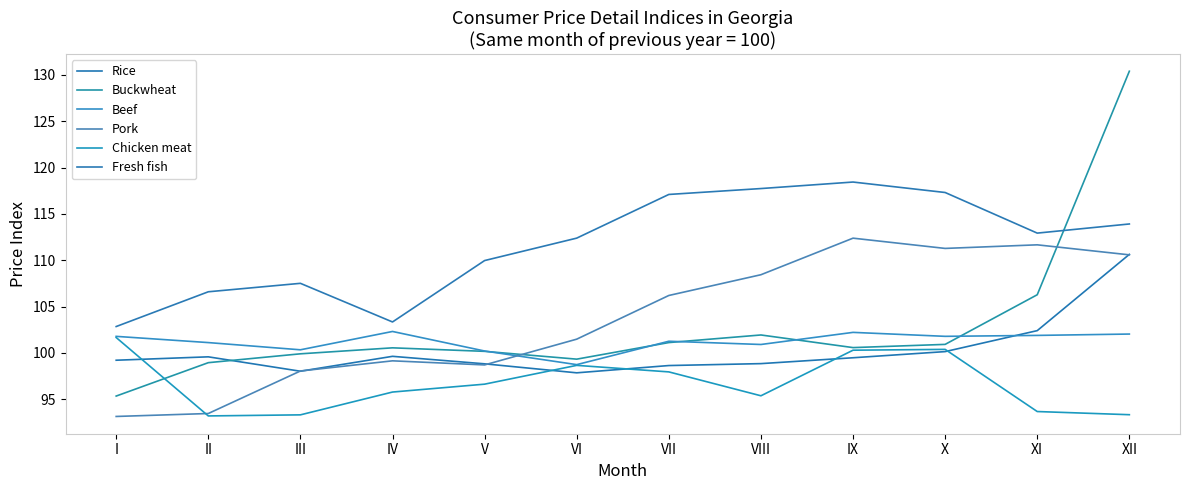

Where does the Beef series first go above 101?

I